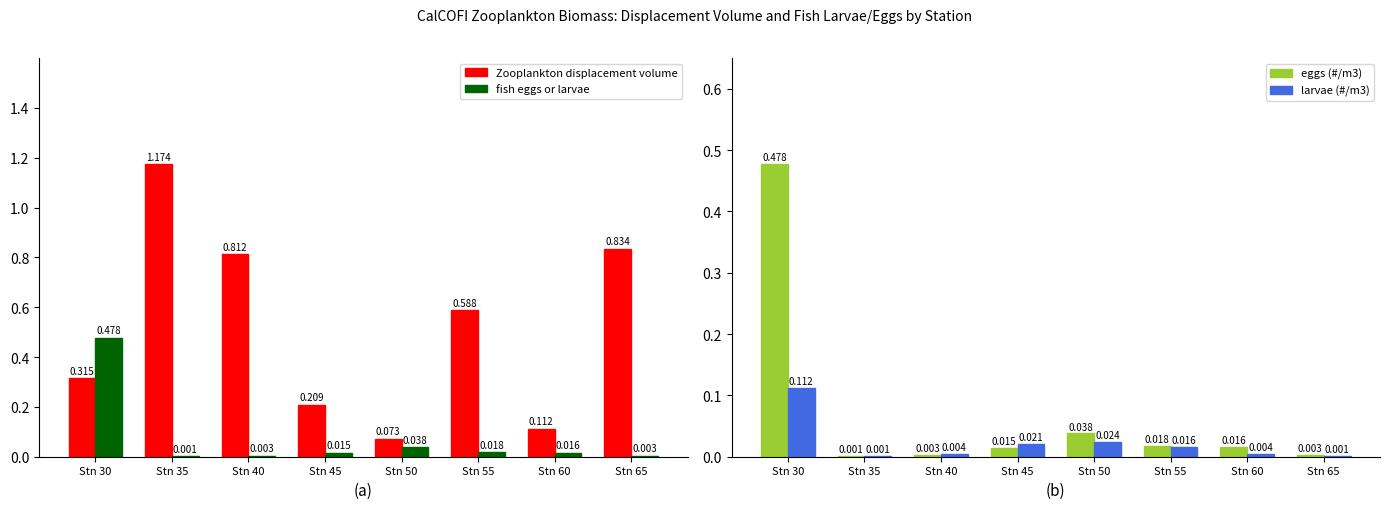

List the series in order of their peak value, lowest first.

larvae (#/m3), fish eggs or larvae, eggs (#/m3), Zooplankton displacement volume